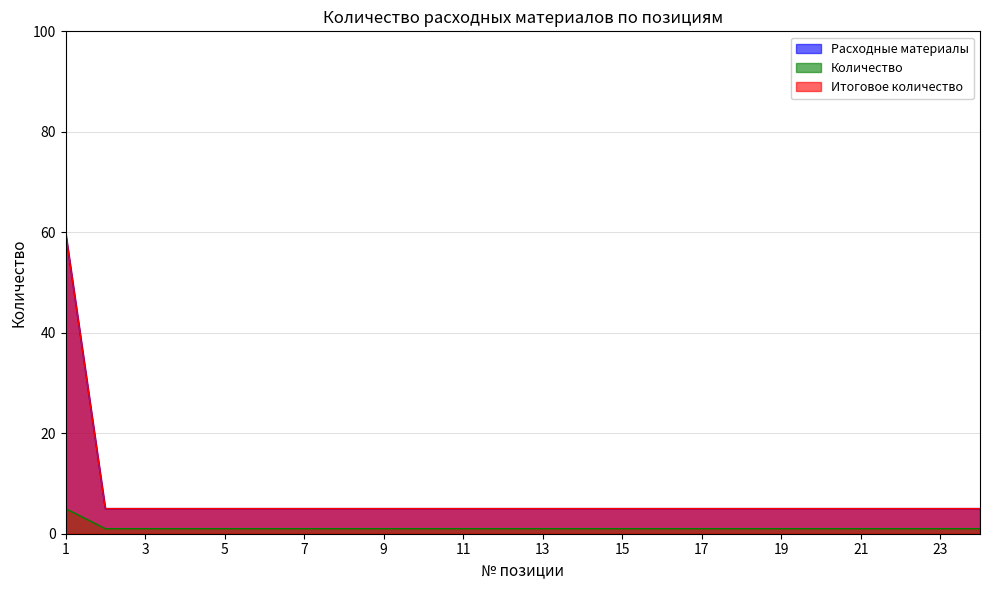

What is the average value of the Количество series?

1